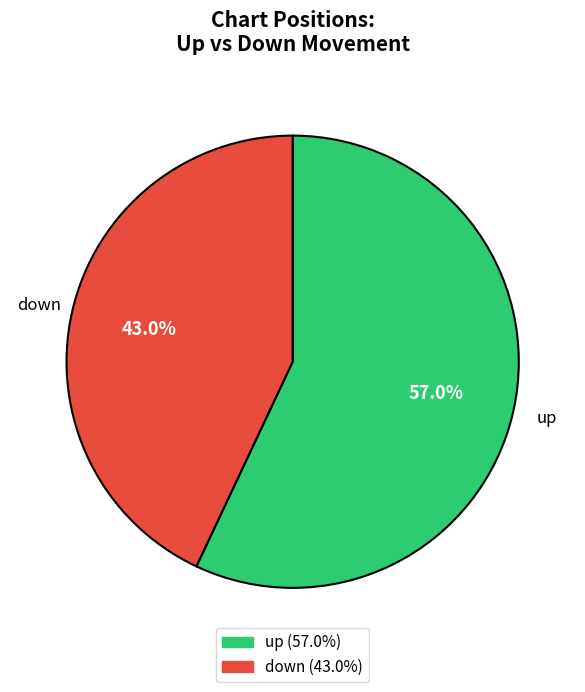

To the nearest percent, what portion does down represent?

43%